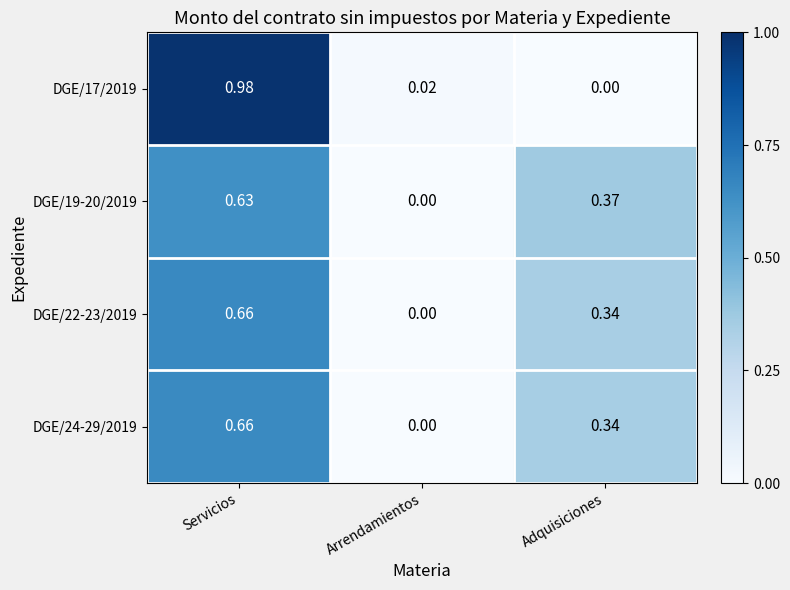

At how many categories does at least one series exceed 0?

3